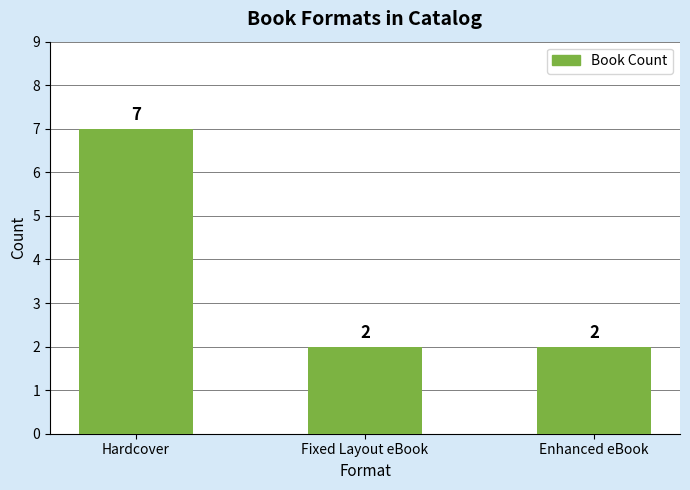

How many series are shown in this chart?

1